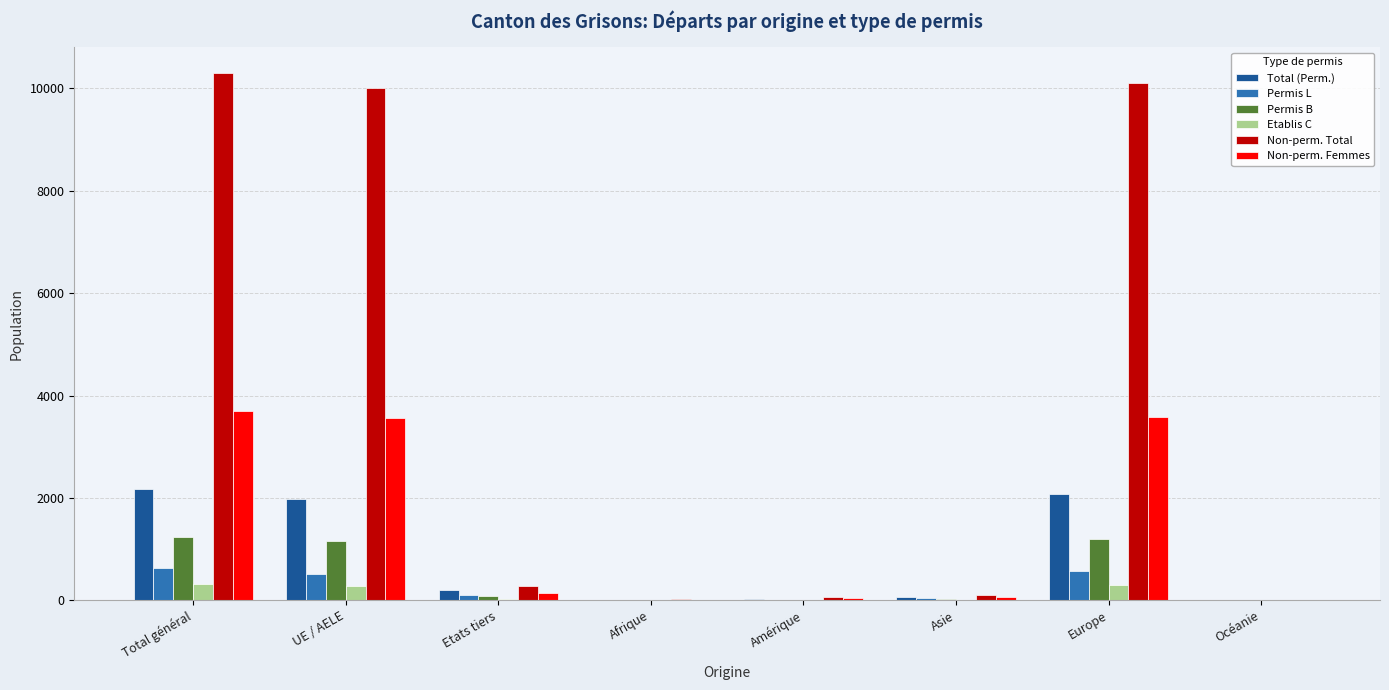

Which series has the largest total across all categories?

Non-perm. Total